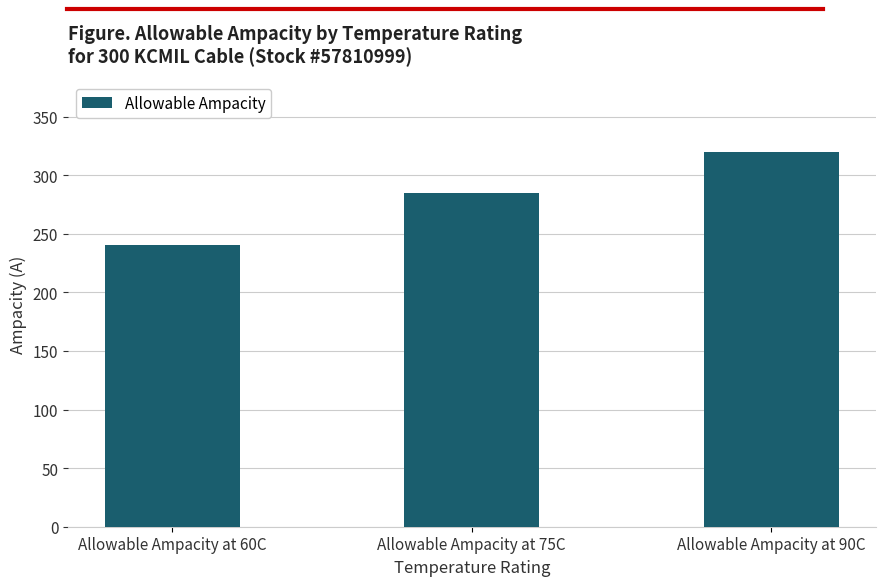

What is the minimum value shown in the chart?

240